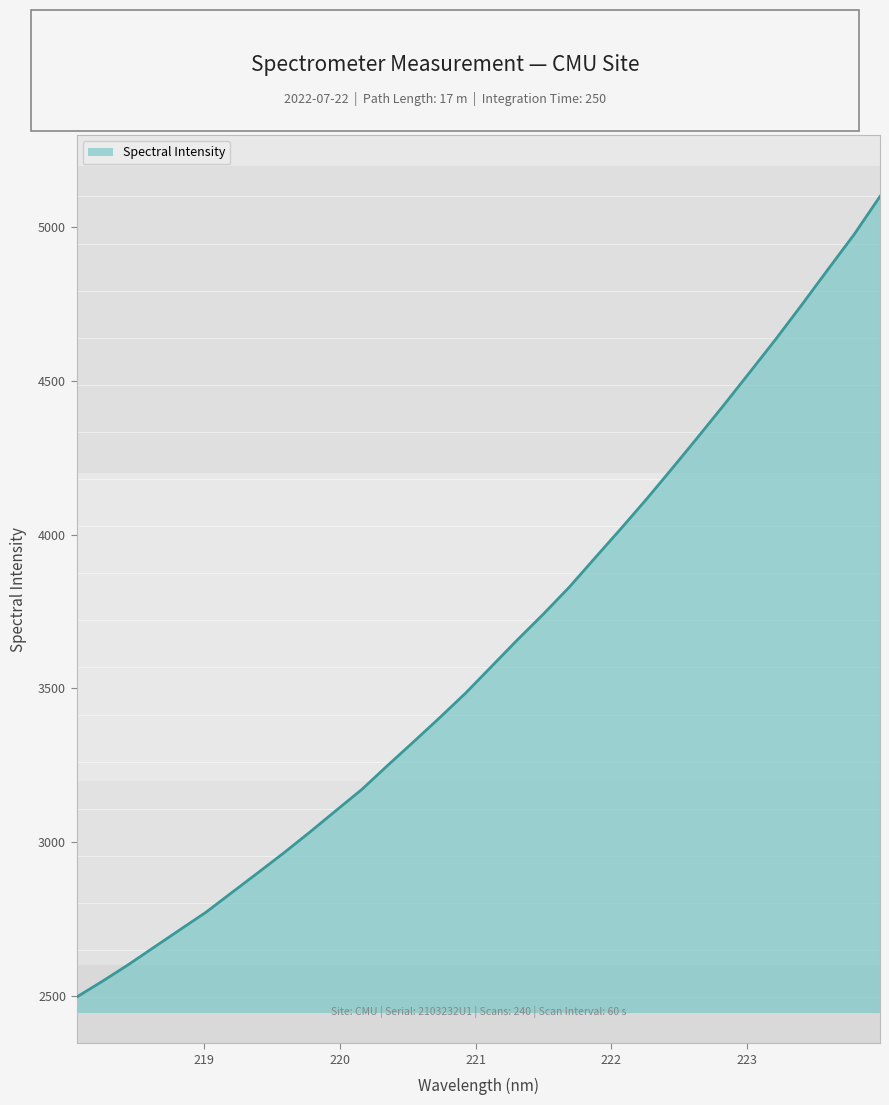

What is the smallest value displayed?

2495.5